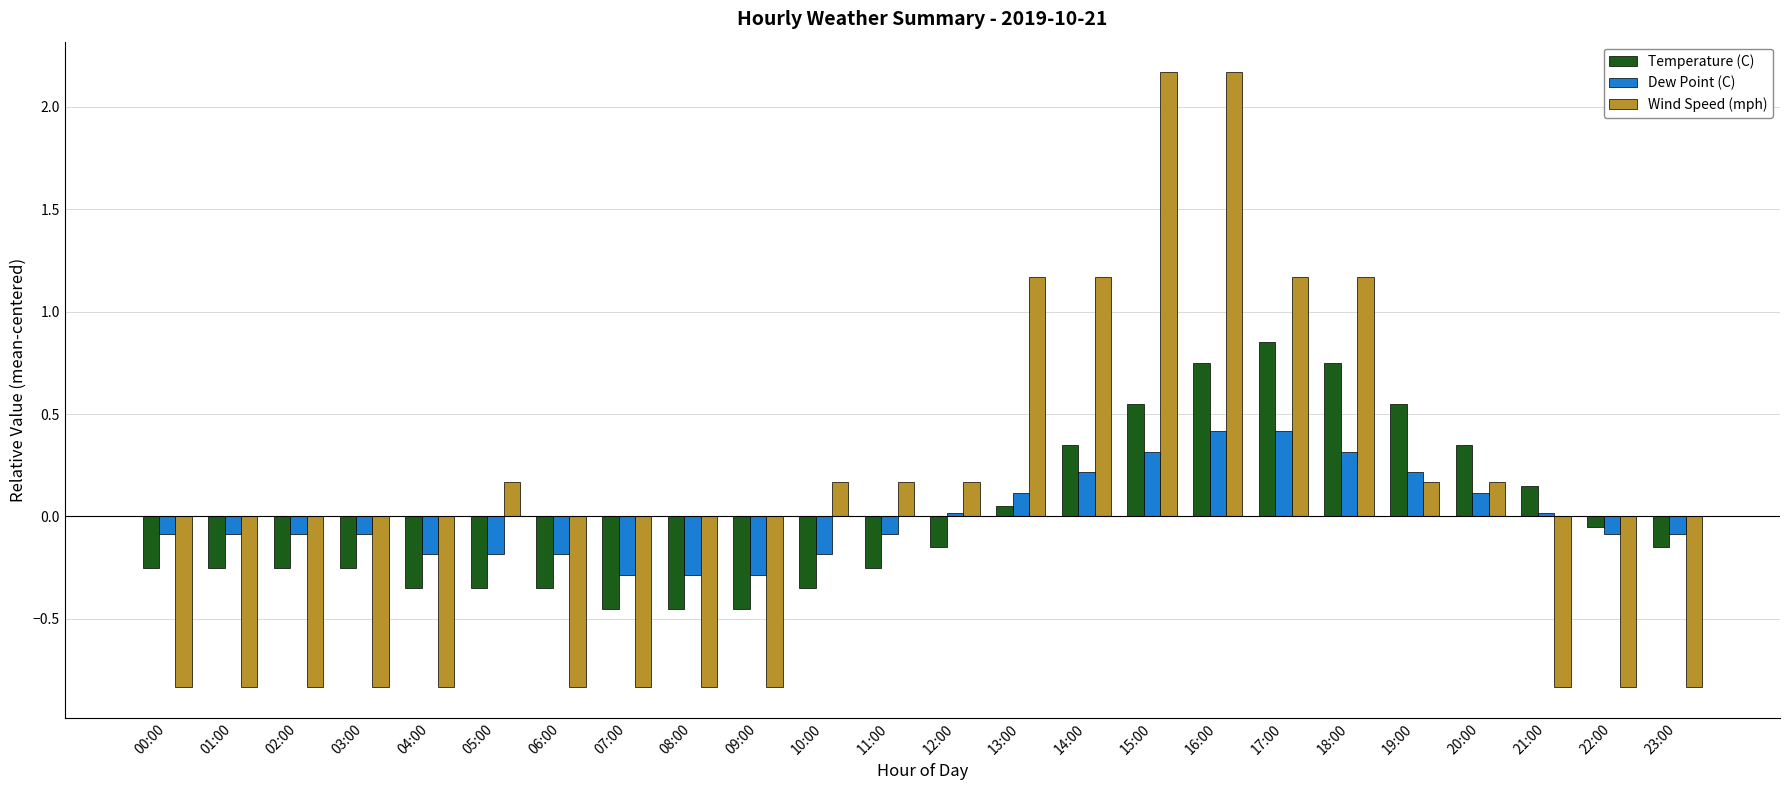

What is the label of the 22nd bar from the left?

21:00